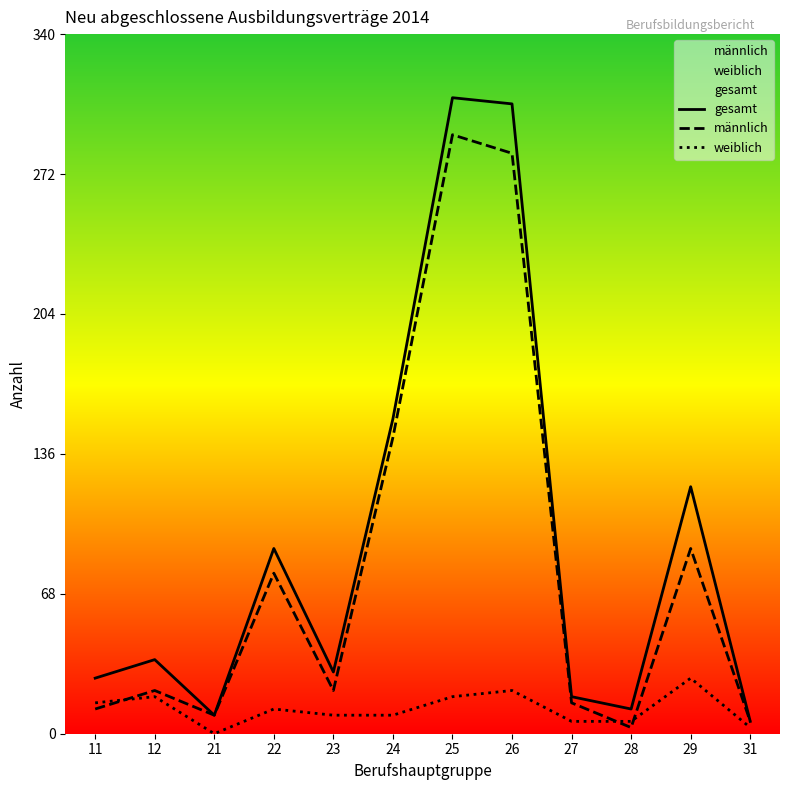

Reading right to left, list all the values displayed in this chart.

gesamt: 31=6	29=120	28=12	27=18	26=306	25=309	24=153	23=30	22=90	21=9	12=36	11=27
männlich: 31=6	29=90	28=3	27=15	26=282	25=291	24=144	23=21	22=78	21=9	12=21	11=12
weiblich: 31=3	29=27	28=6	27=6	26=21	25=18	24=9	23=9	22=12	21=0	12=18	11=15